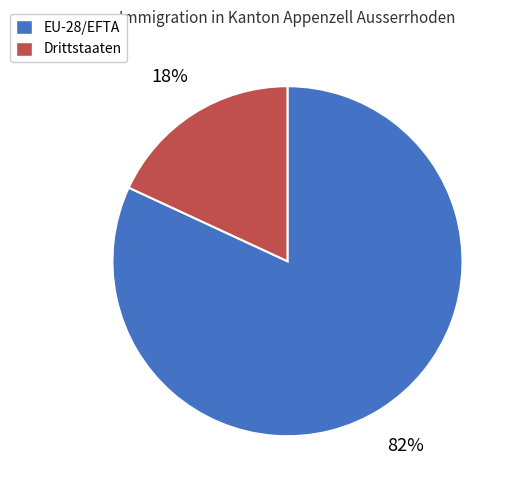

Is it true that Drittstaaten is 25% of the pie?

False